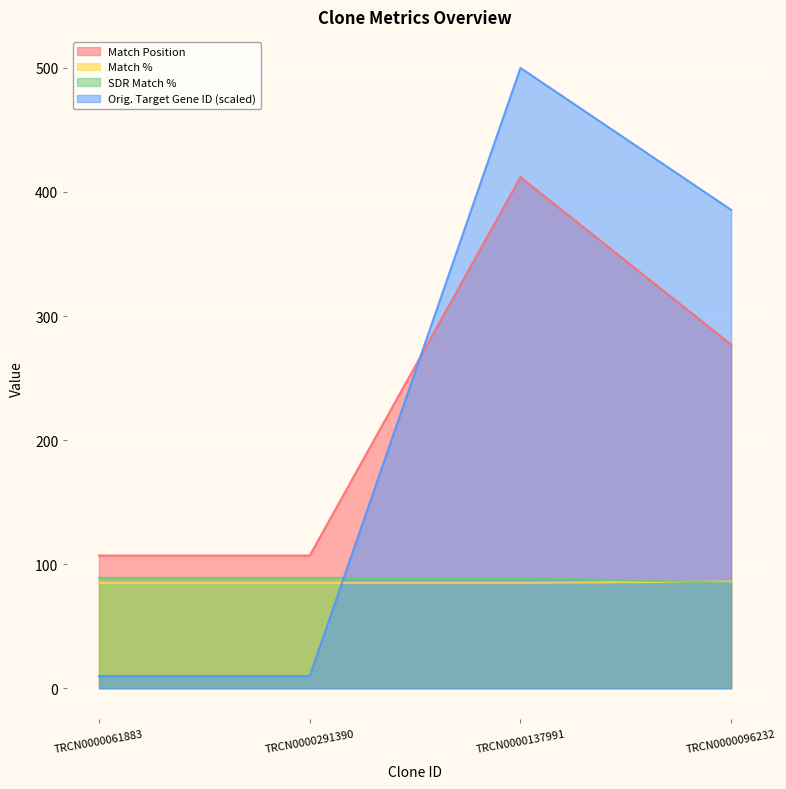

What is the sum of all SDR Match % values?

352.0